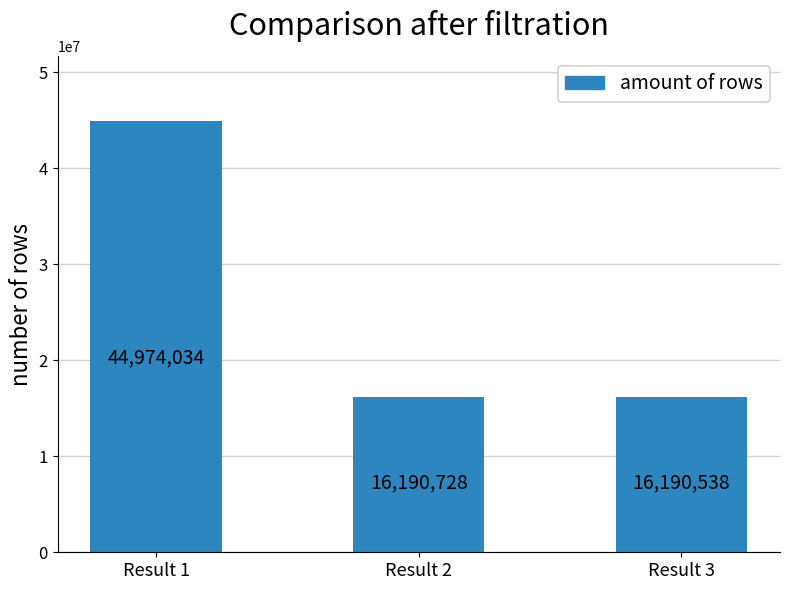

What is the minimum value shown in the chart?

16190538